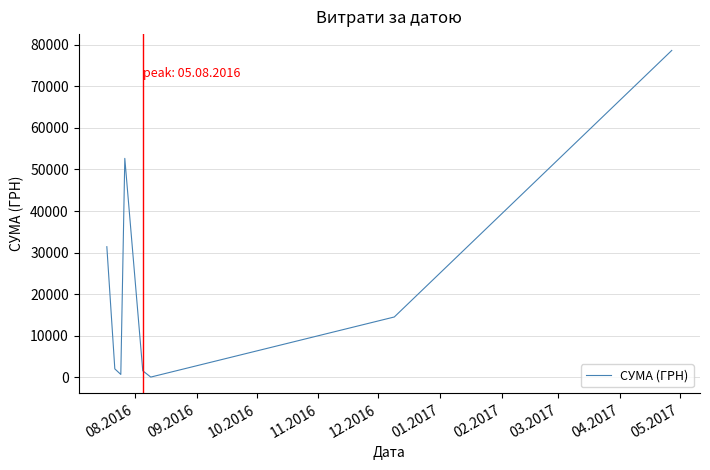

What is the average value?

22708.3